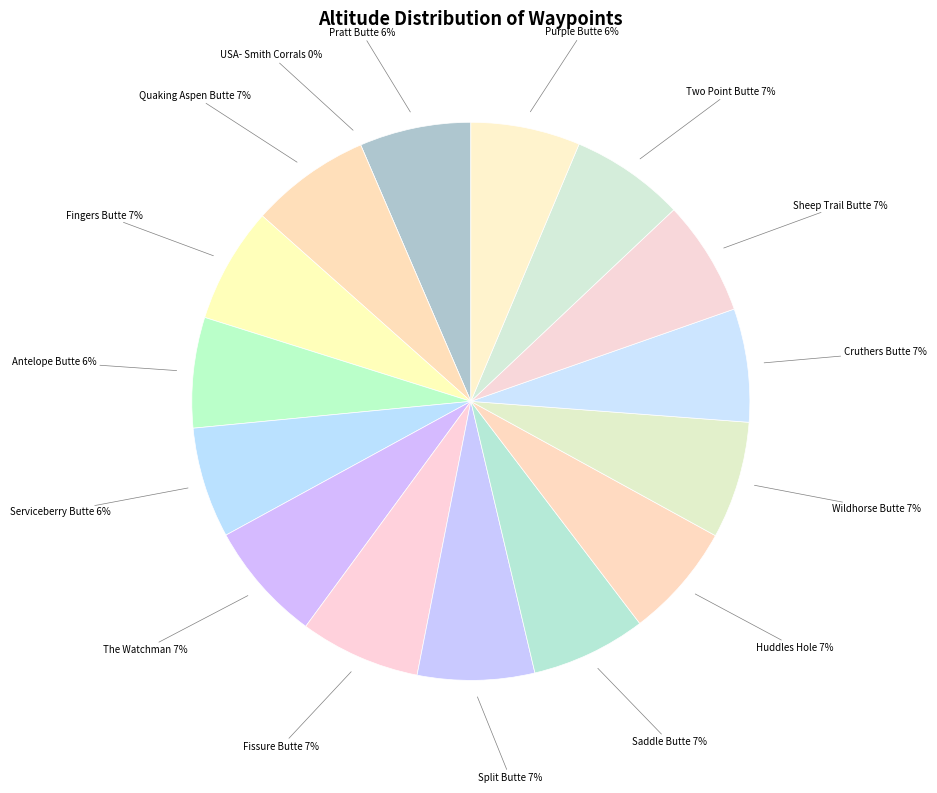

To the nearest percent, what portion does Split Butte represent?

7%